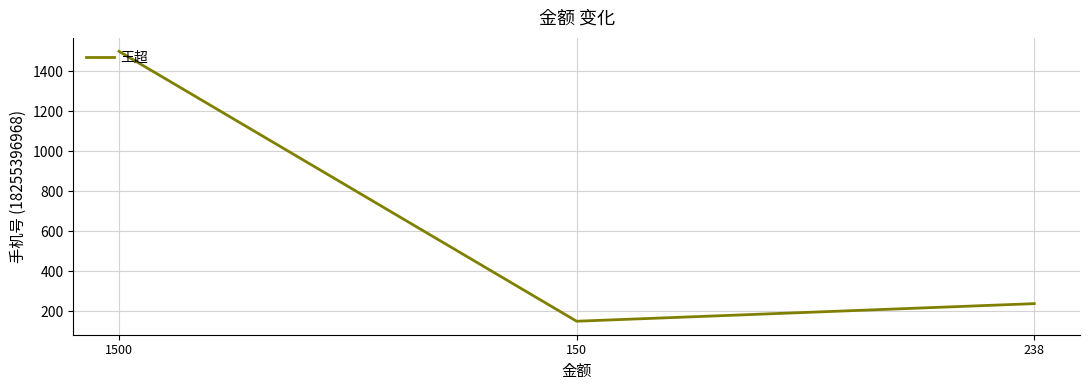

Rank the categories by value from lowest to highest.

150, 238, 1500